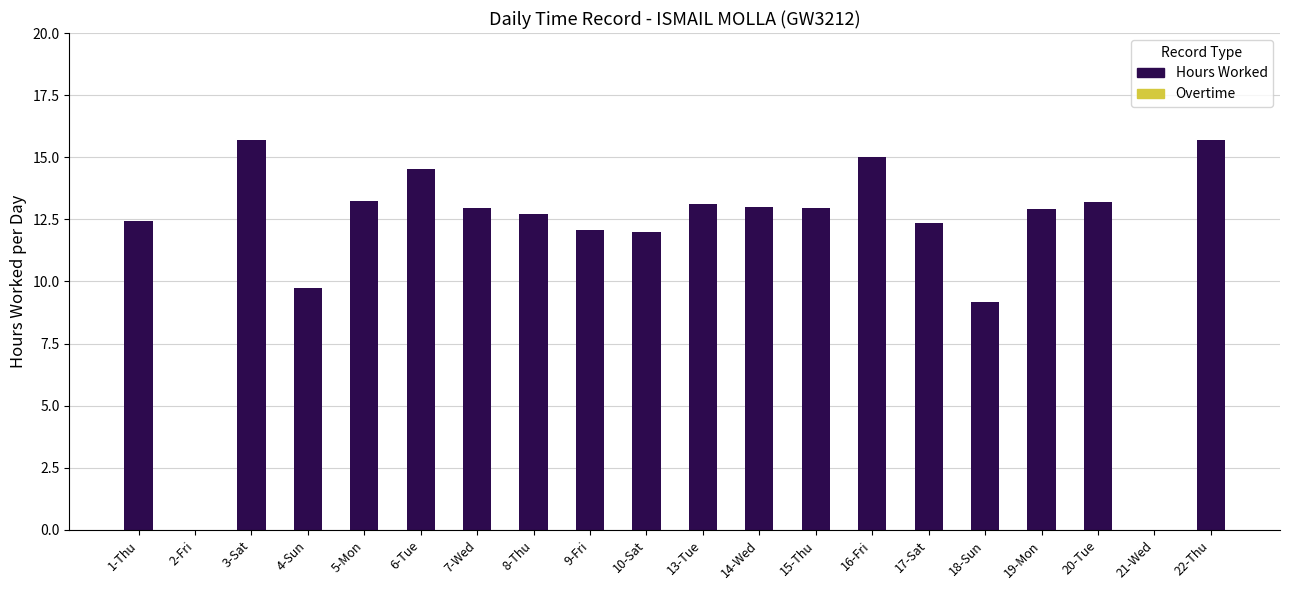

What is the ratio of the value at 17-Sat to the value at 13-Tue?

0.9